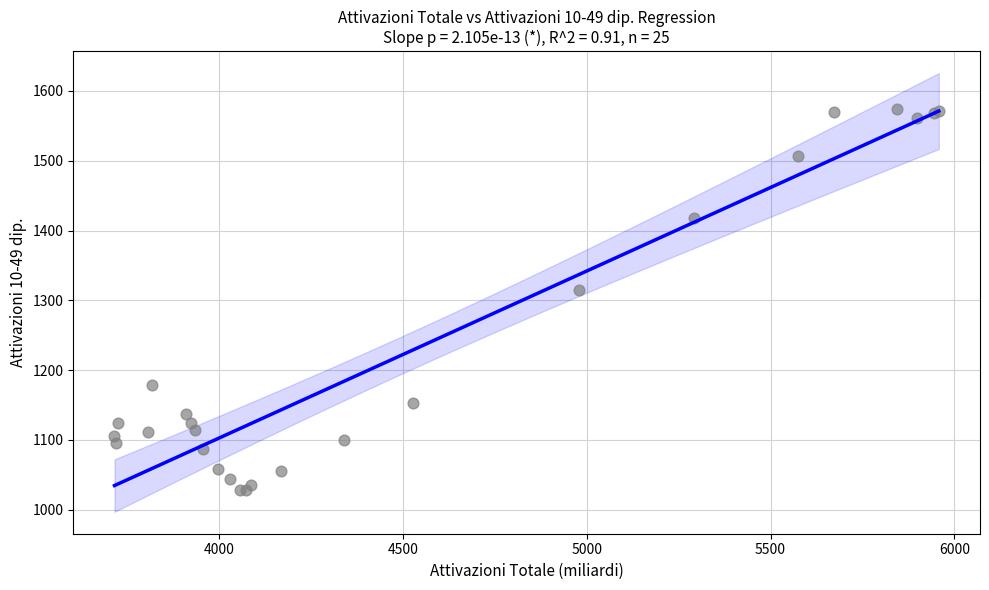

What Y value in the scatter plot is closest to 1301?

1314.9